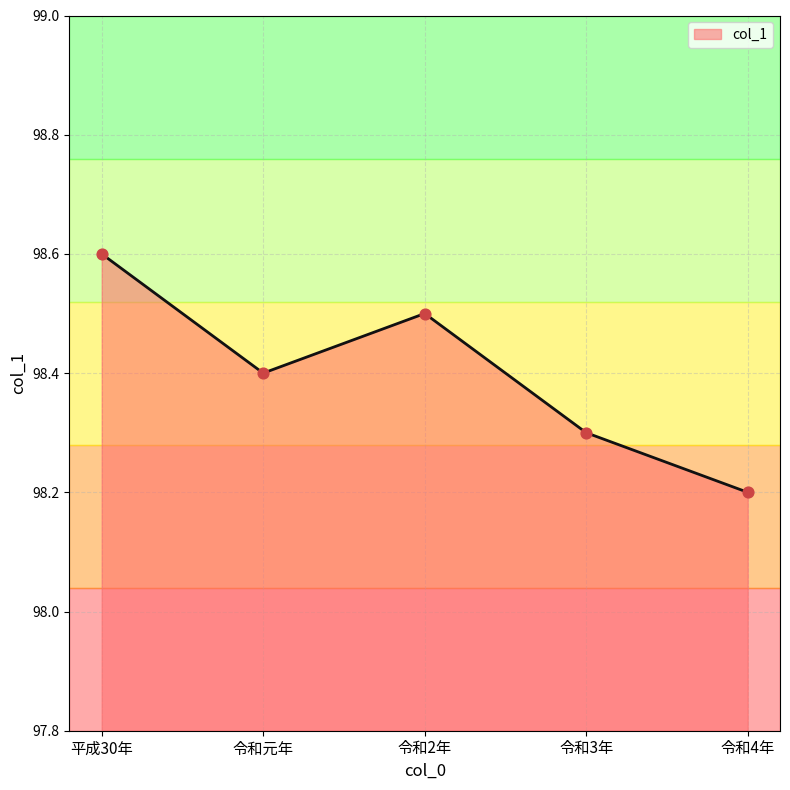

What is the ratio of the value at 令和4年 to the value at 令和3年?

1.0